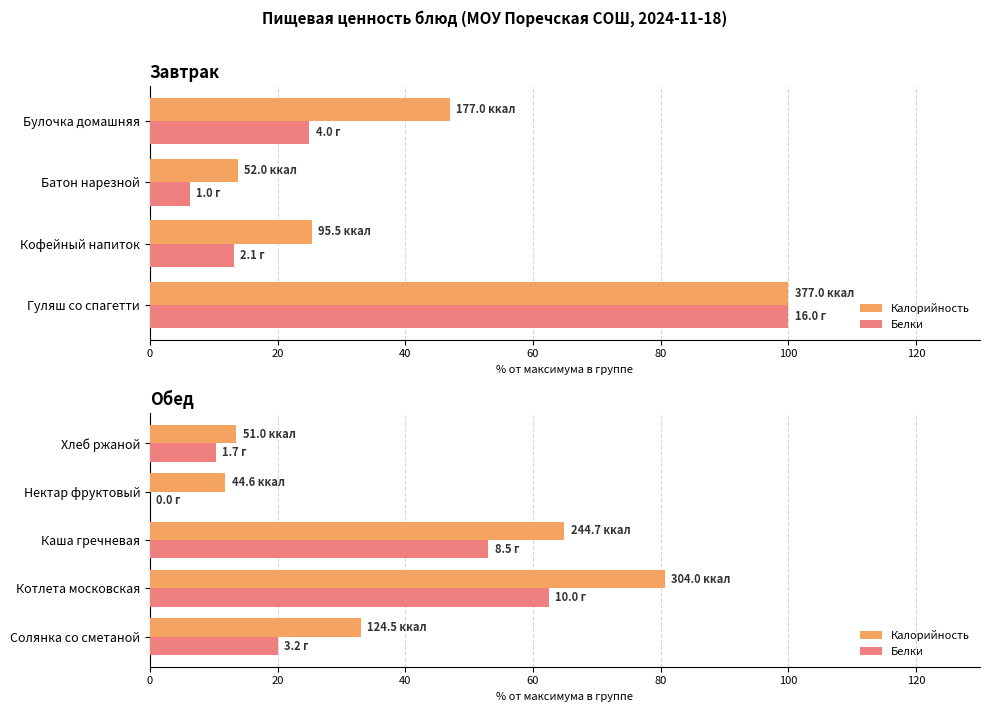

Are the bars horizontal?

Yes